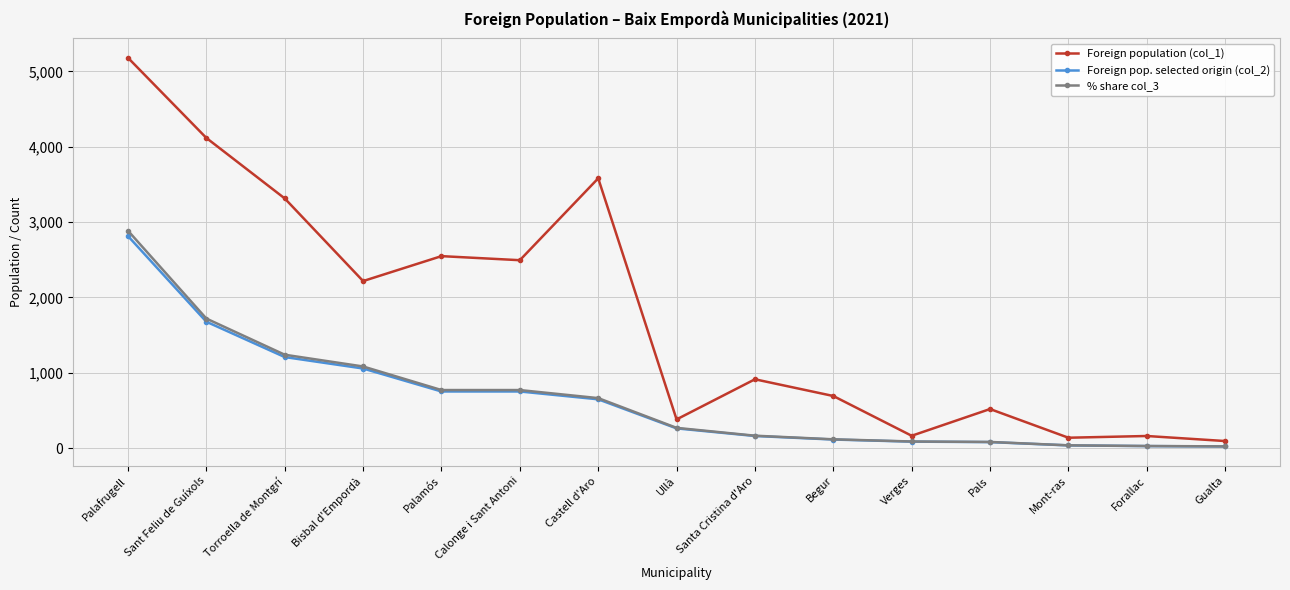

The value of % share col_3 at Palamós is 183. True or false?

False